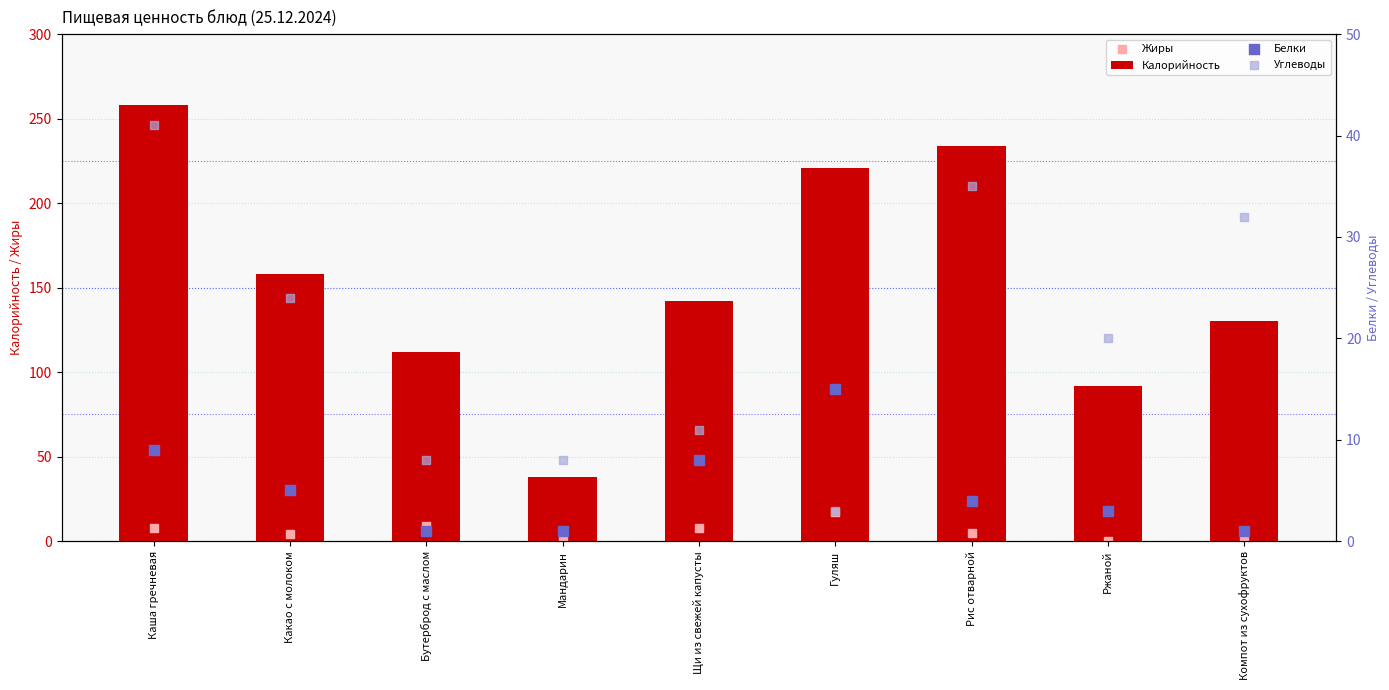

At how many categories does at least one series exceed 237?

1